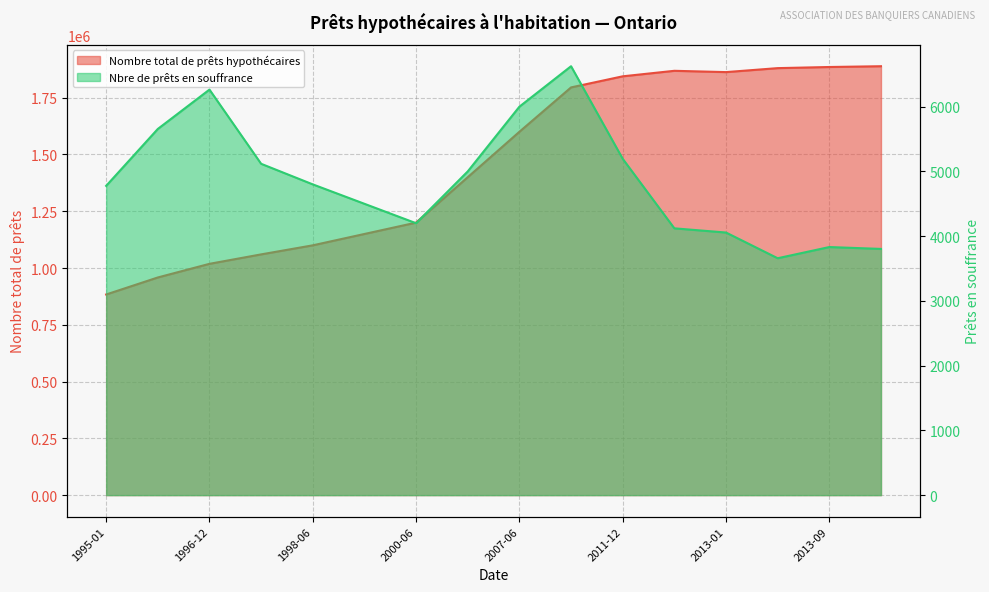

What is the sum of the Nombre total de prêts hypothécaires values at 1995-12 and 1997-09?

2018577